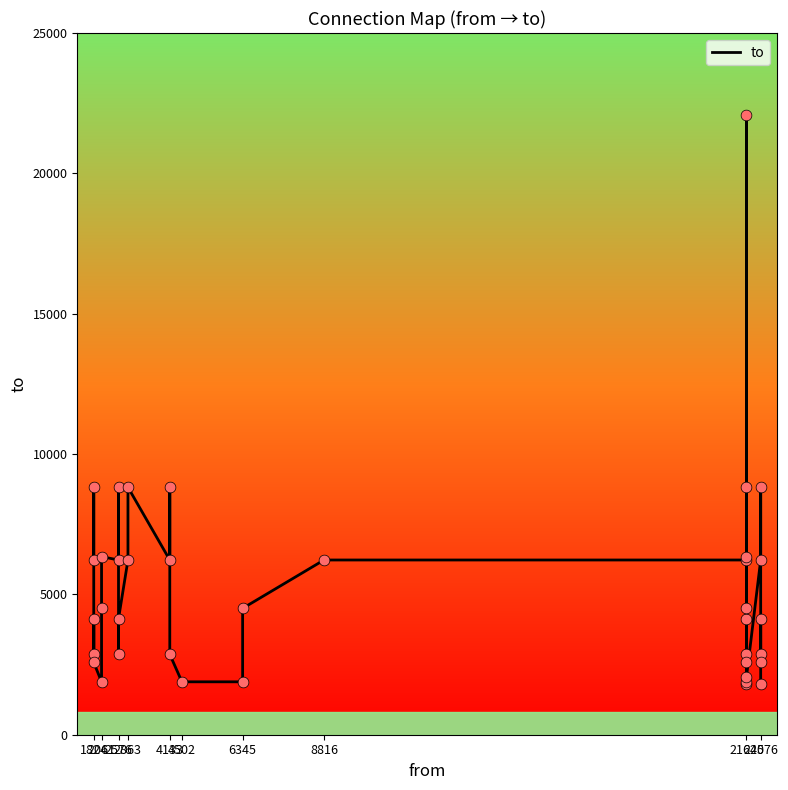

Approximately how many times larger is the value at 22076 compared to 2863?

0.7